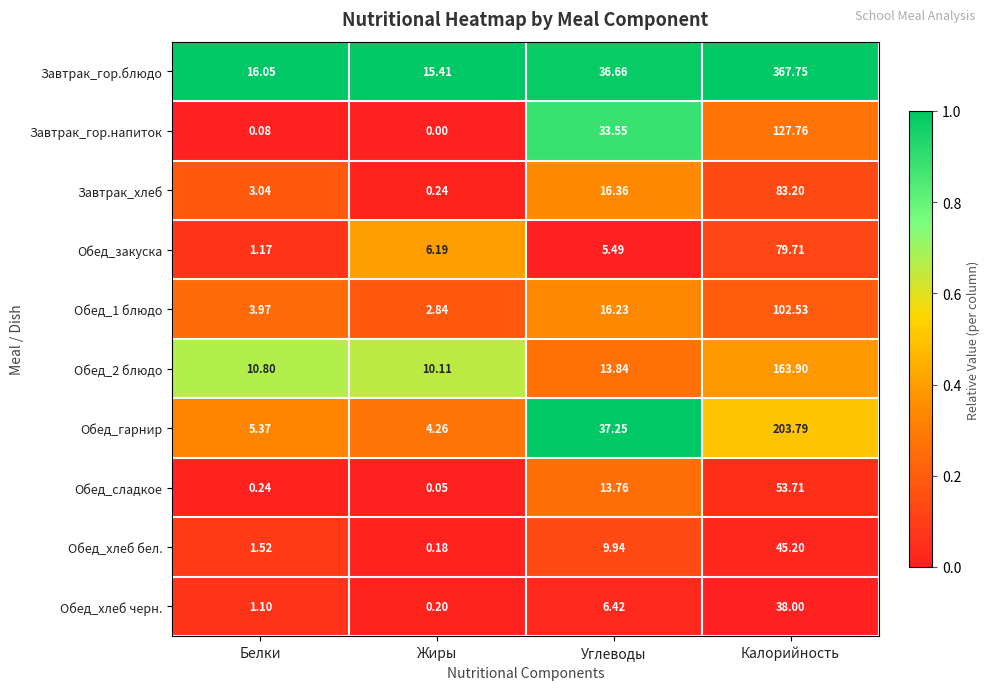

What is the maximum value shown in the chart?

367.8